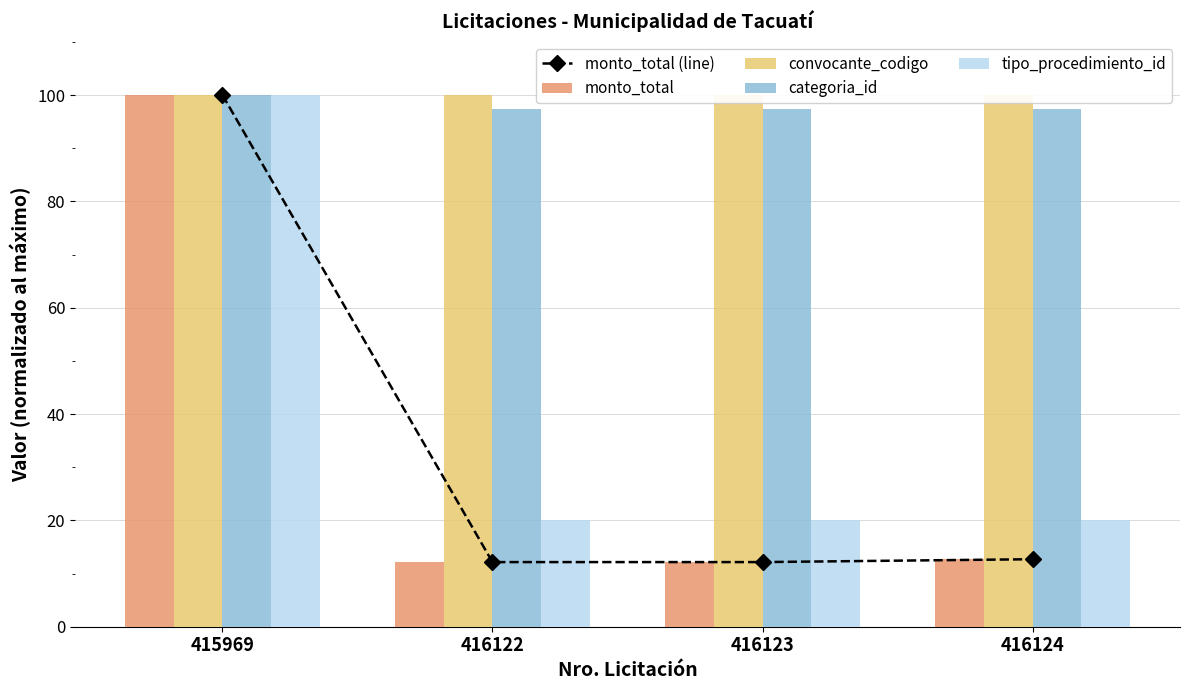

At which category is the sum across all series the highest?

415969